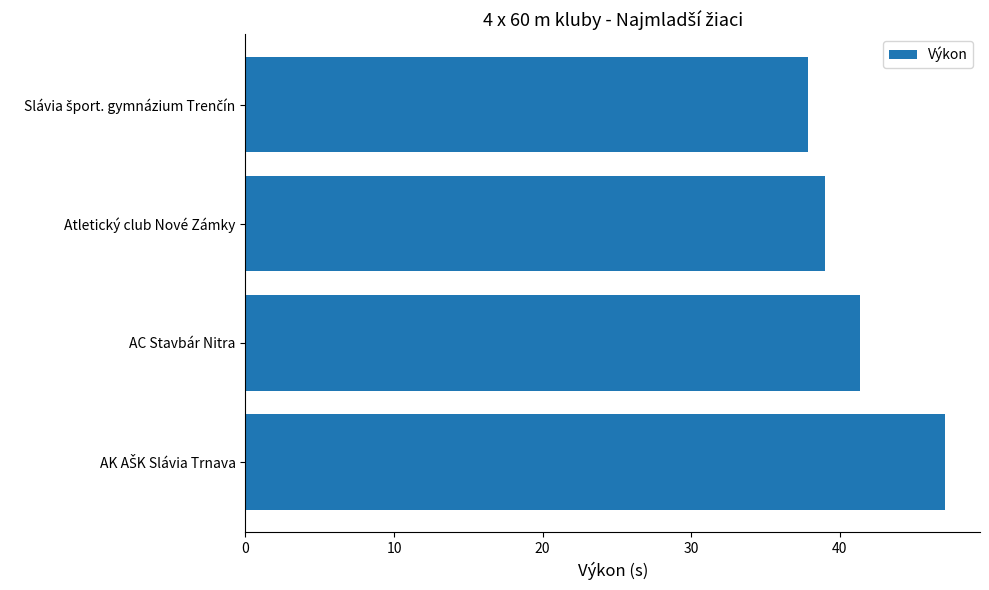

At which label is the value closest to 42?

AC Stavbár Nitra